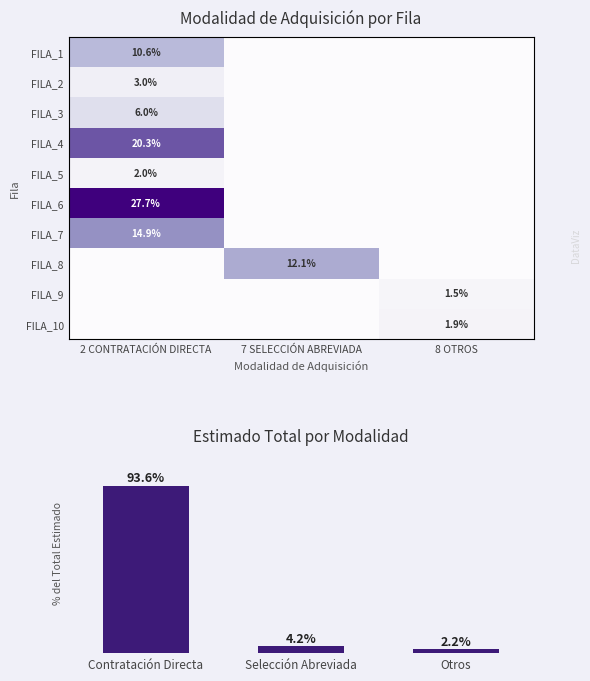

How many series are shown in this chart?

11